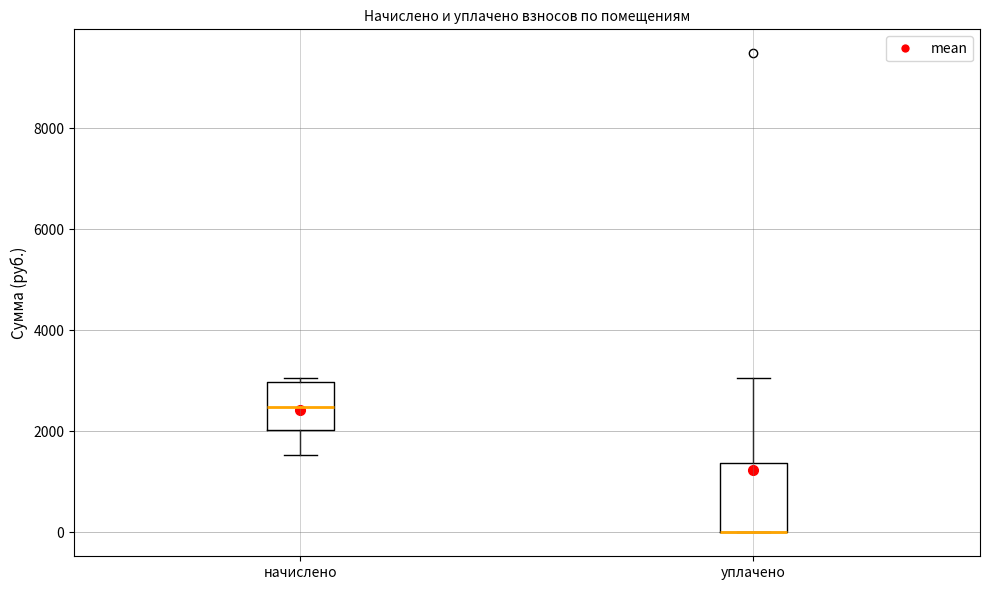

Where is the upper edge of the box for начислено on the y-axis? The values are not printed on the chart, so give them approximately, as read against the axis.

3000